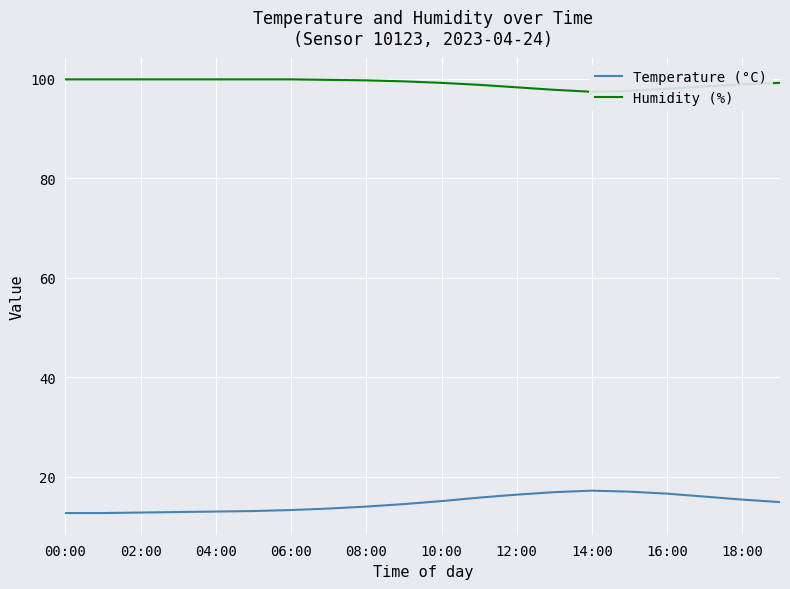

What is the highest value of the Temperature (°C) series?

17.2